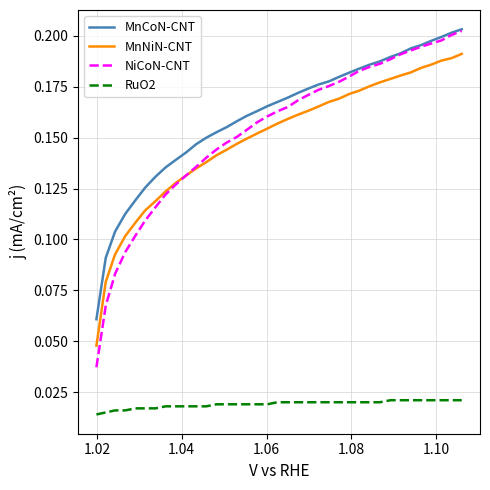

True or false: RuO2 and NiCoN-CNT intersect in this chart.

False